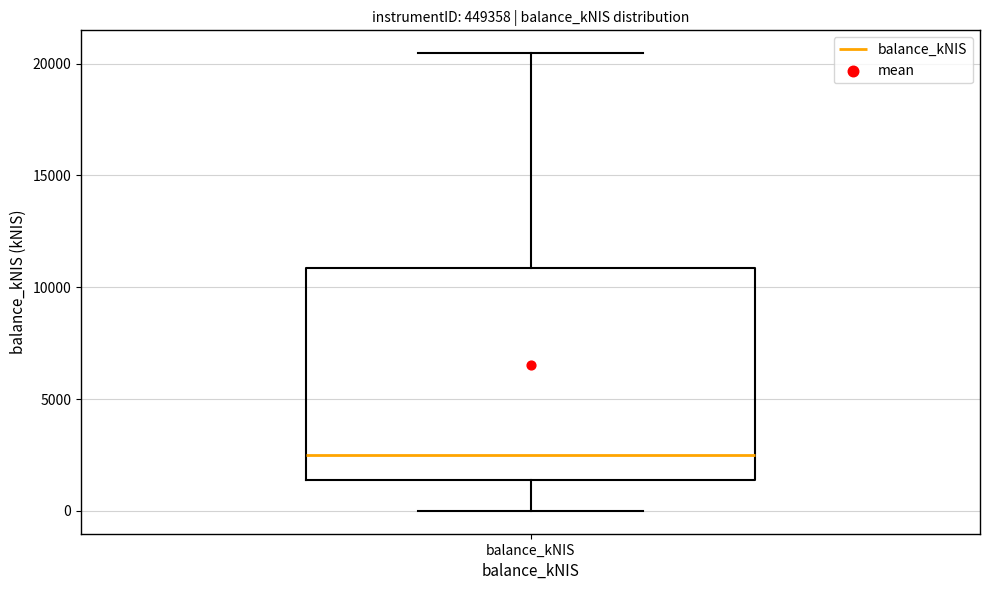

Where does the upper whisker of the box for balance_kNIS end on the y-axis? The values are not printed on the chart, so give them approximately, as read against the axis.

20500